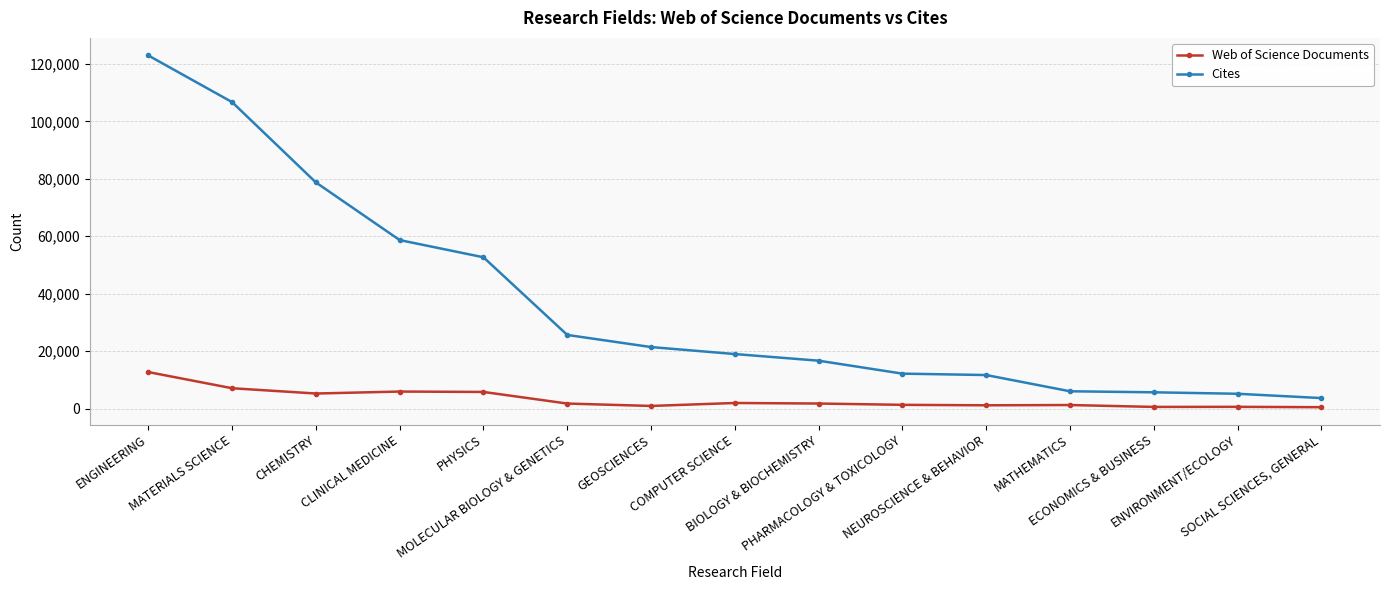

What is the lowest value of the Cites series?

3658